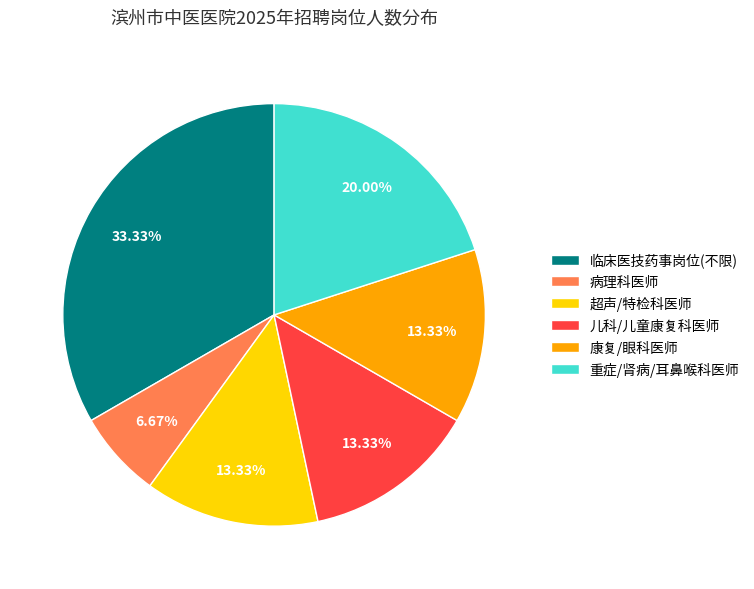

What is the ratio of the value at 病理科医师 to the value at 重症/肾病/耳鼻喉科医师?

0.3